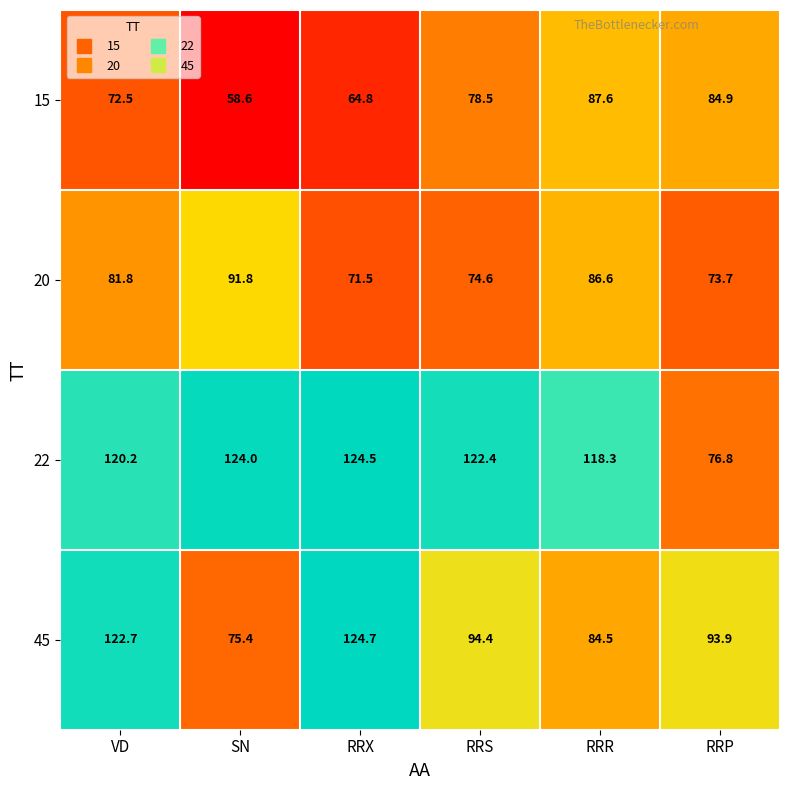

What is the total value across all series at VD?

397.2